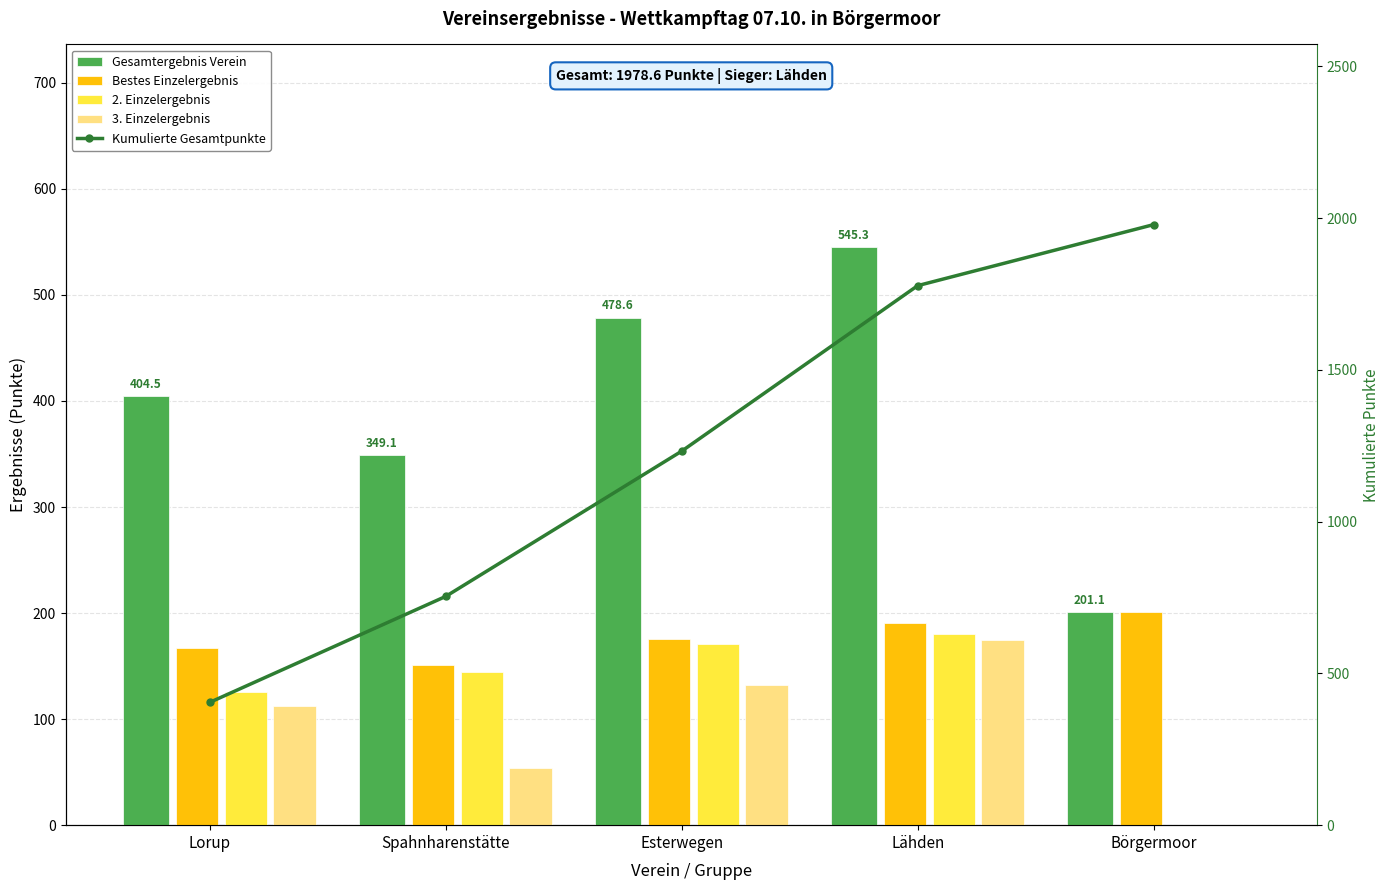

What are all the series names shown in the legend?

Gesamtergebnis Verein, Bestes Einzelergebnis, 2. Einzelergebnis, 3. Einzelergebnis, Kumulierte Gesamtpunkte